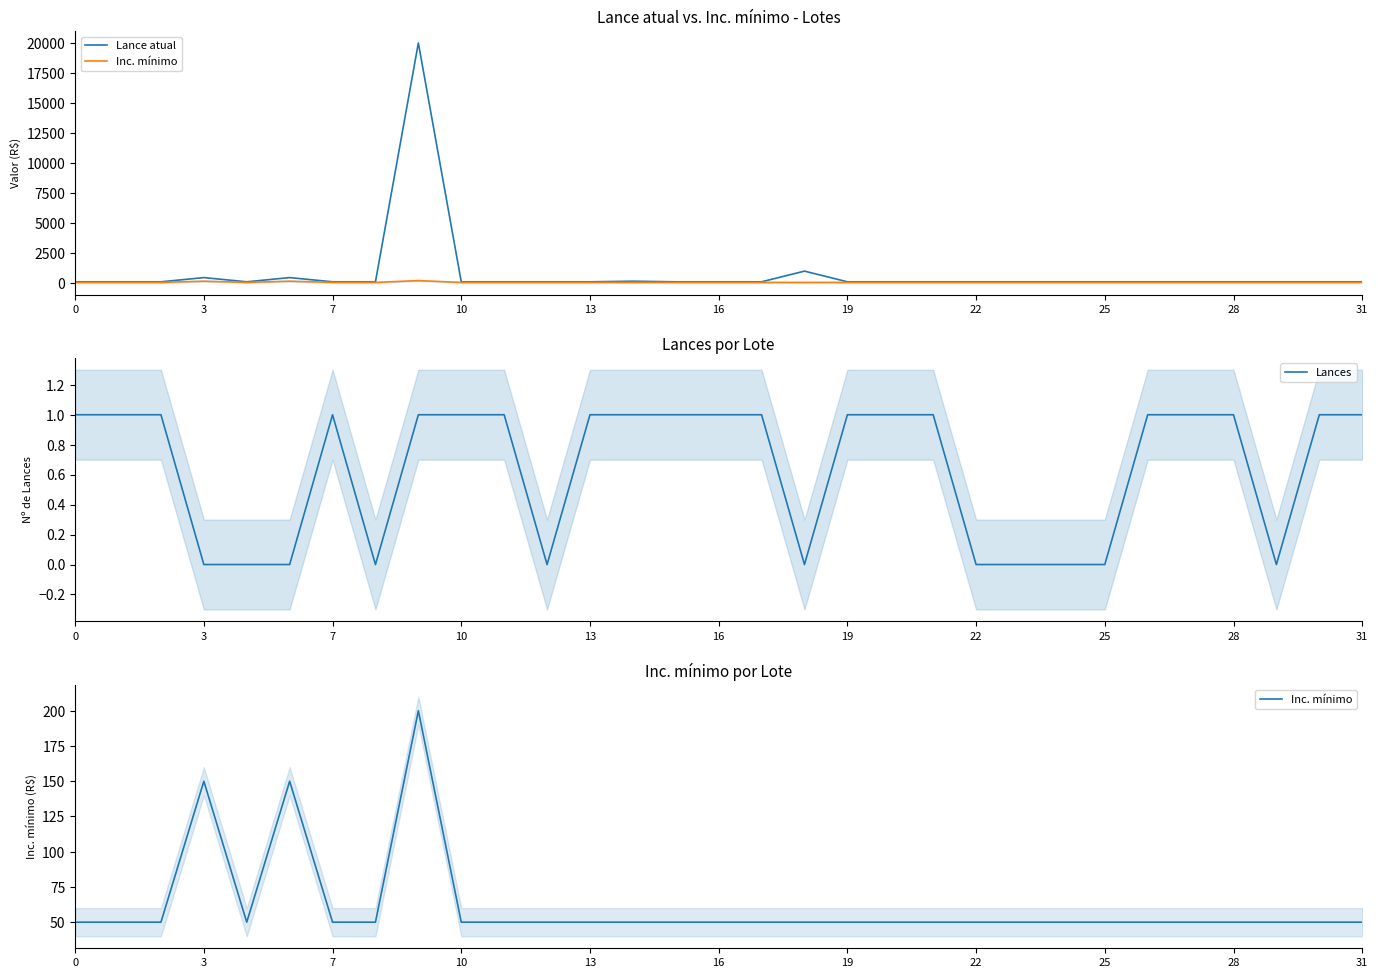

Which series has the widest spread of values?

Lance atual